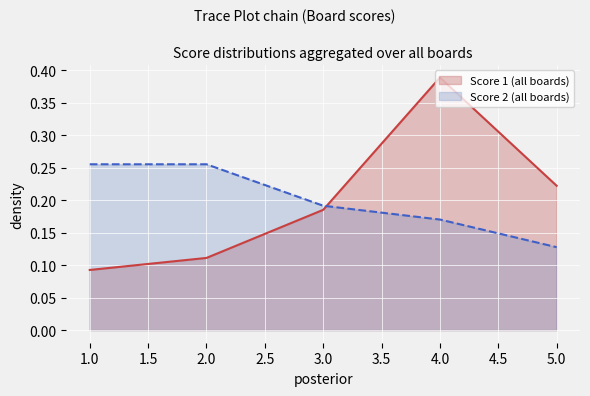

At which label is Score 1 closest to 0?

1